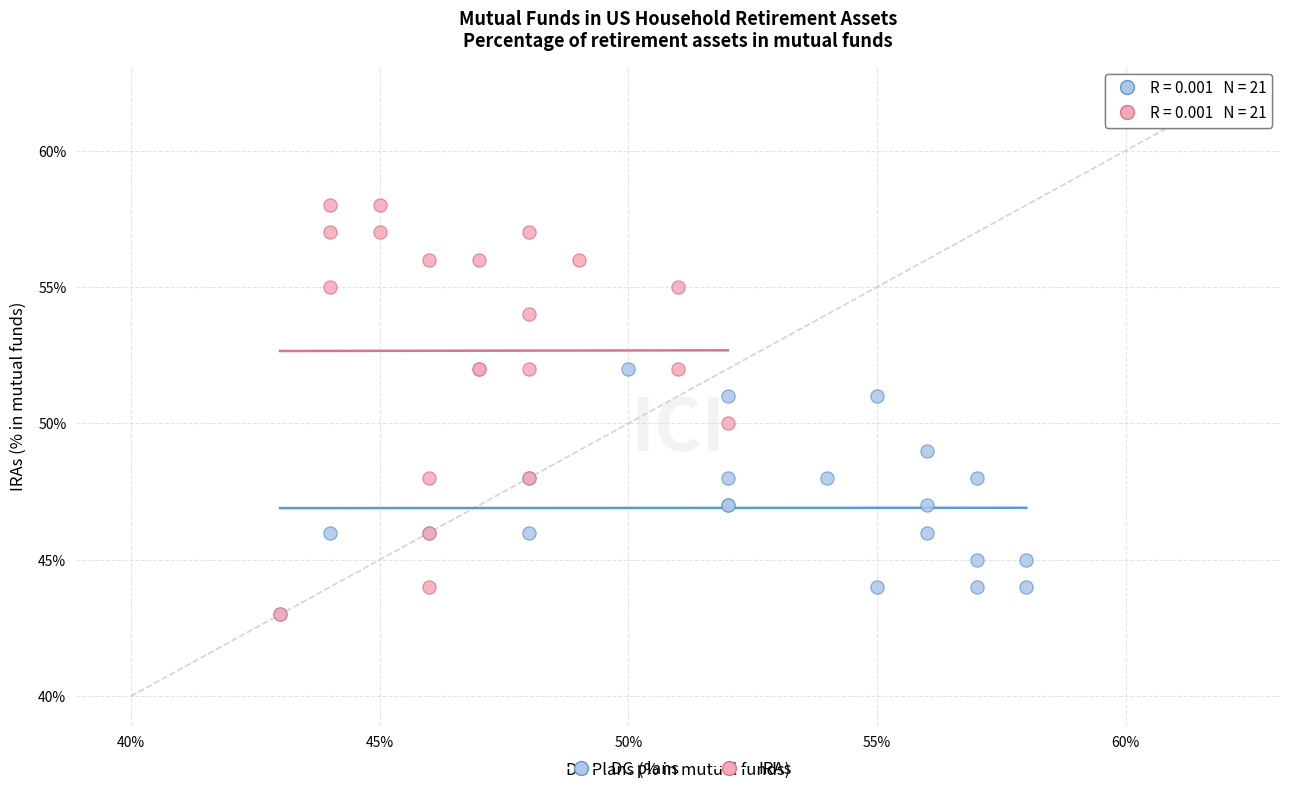

Which series reaches the maximum Y coordinate?

IRAs